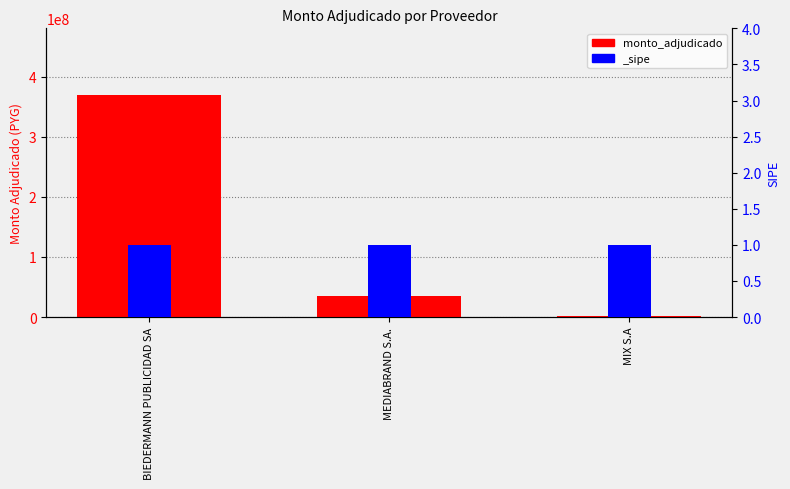

What is the difference between the values at MEDIABRAND S.A. and BIEDERMANN PUBLICIDAD SA?

334669404